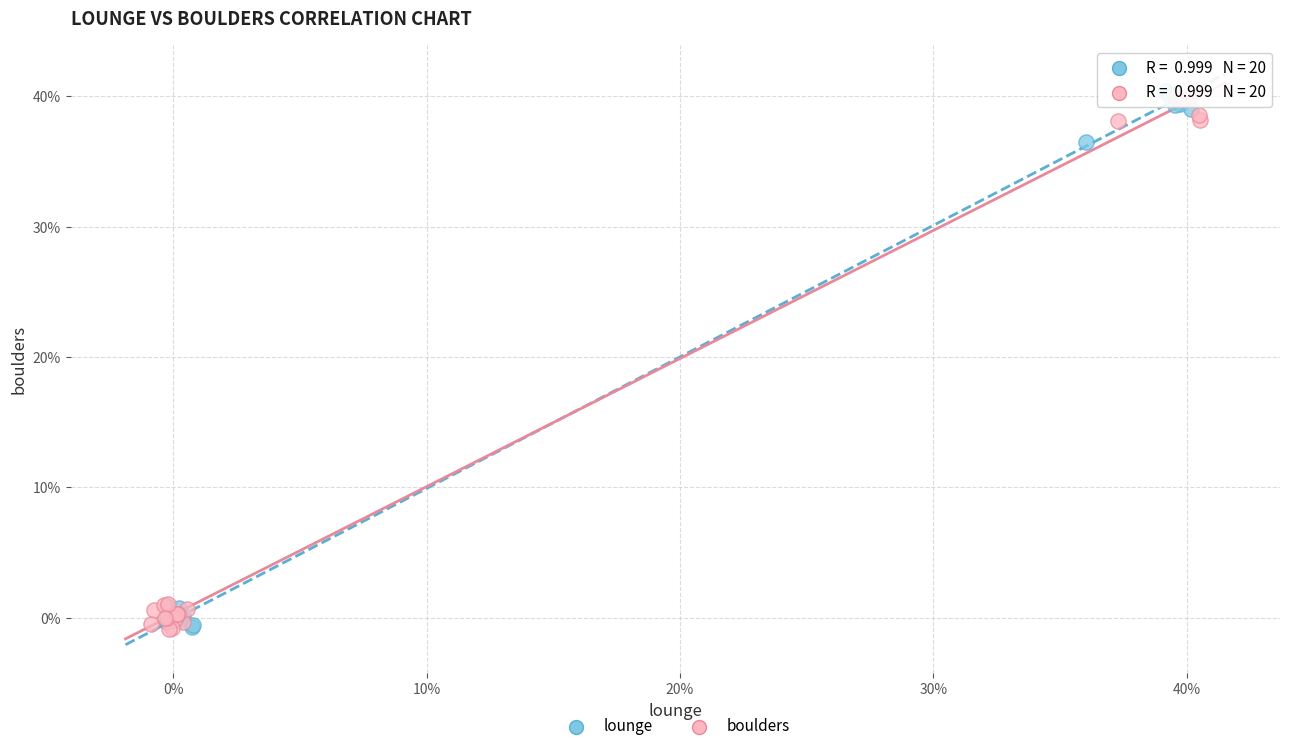

What are all the series names shown in the legend?

lounge, boulders